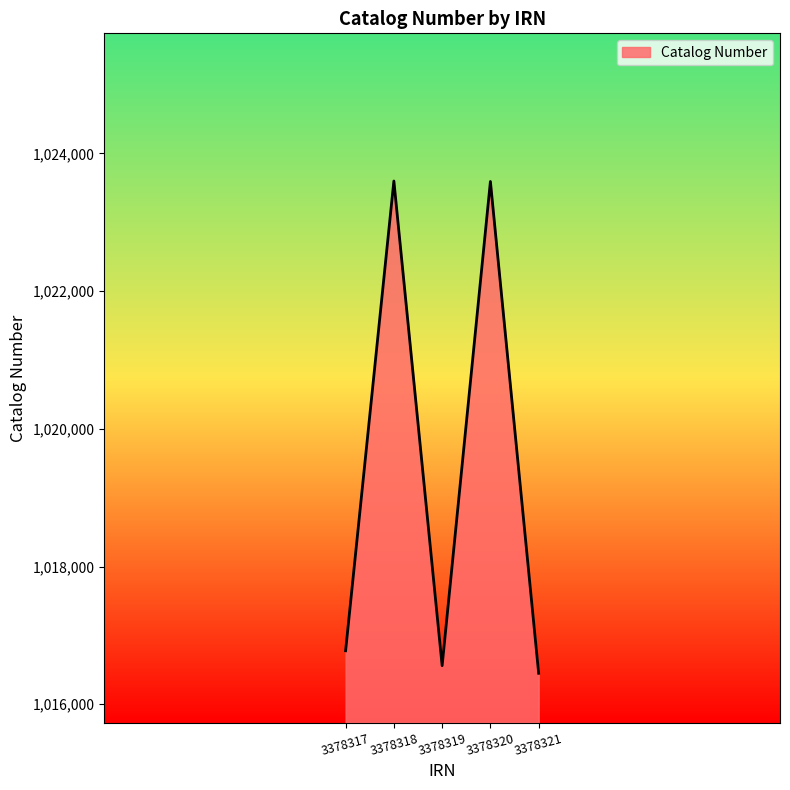

Where is the first local minimum?

3378319